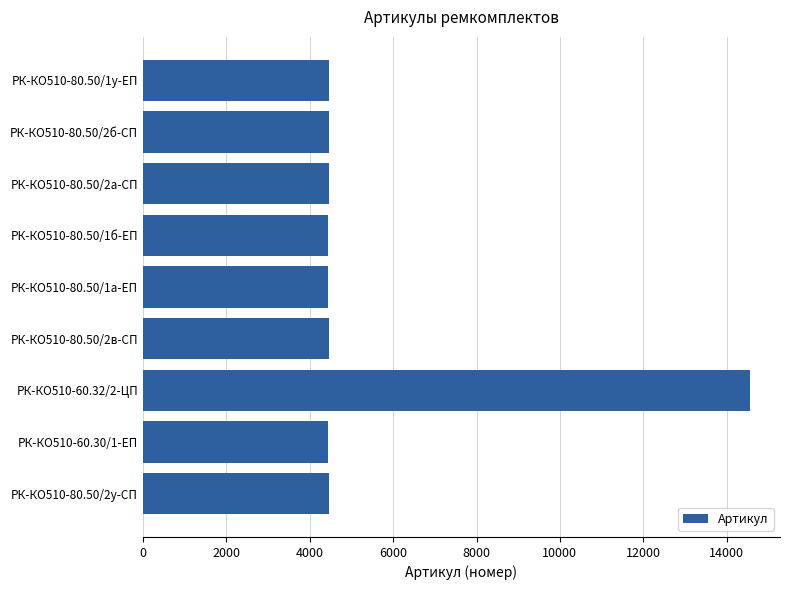

What is the difference between the second highest and minimum values?

7